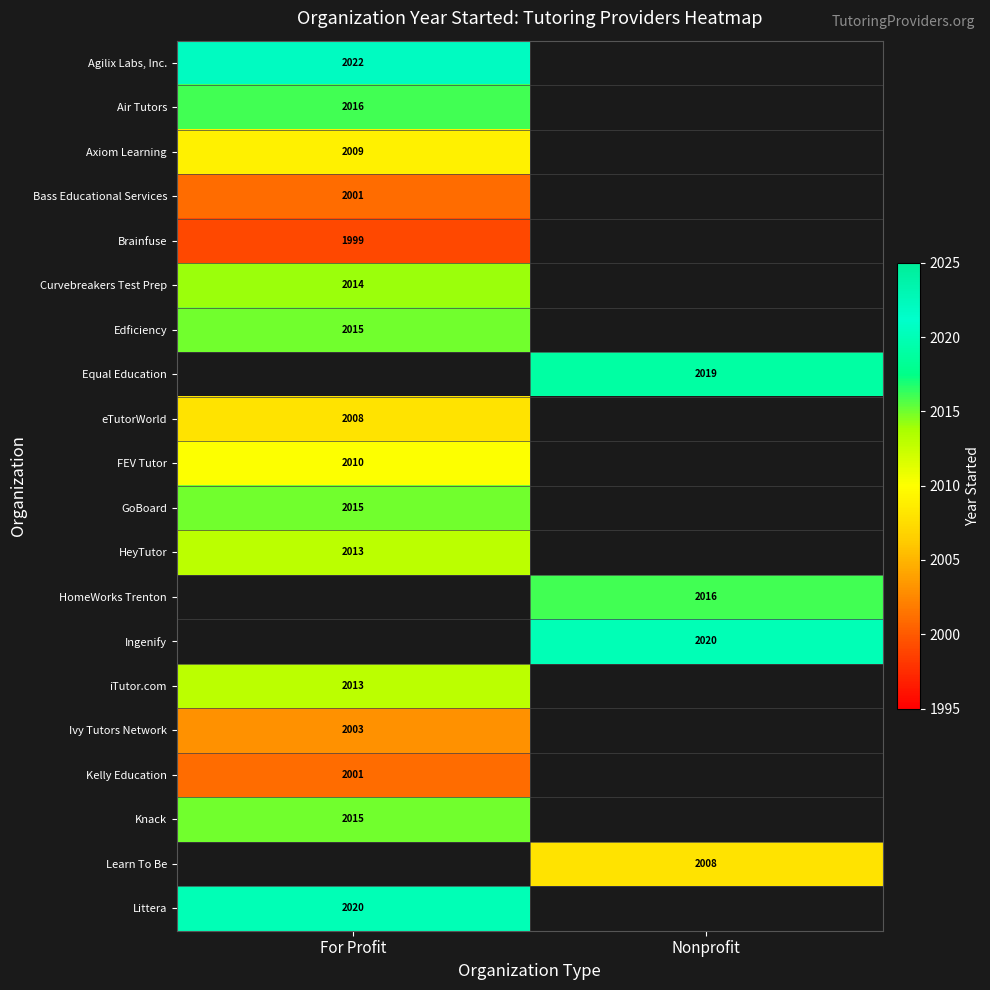

Is it true that Bass Educational Services equals 3331 at For Profit?

False